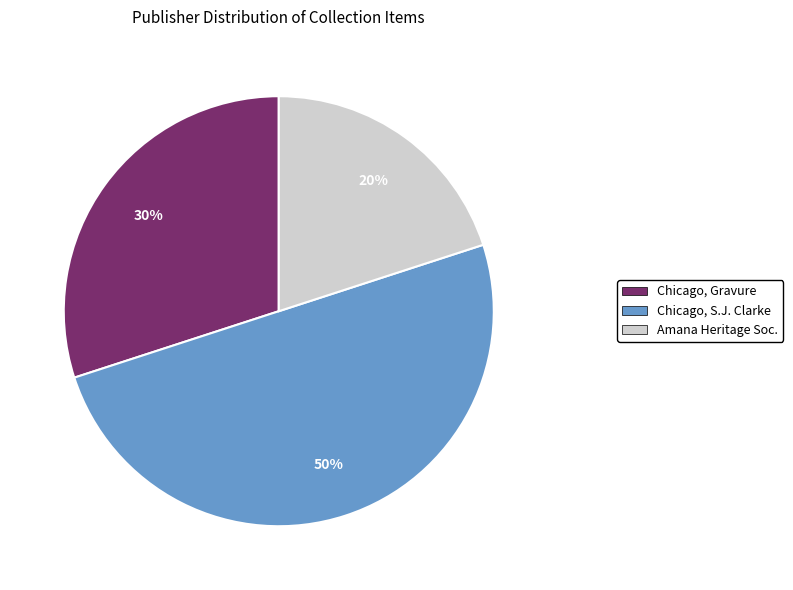

To the nearest percent, what is the difference between the largest and smallest slice percentages?

30%